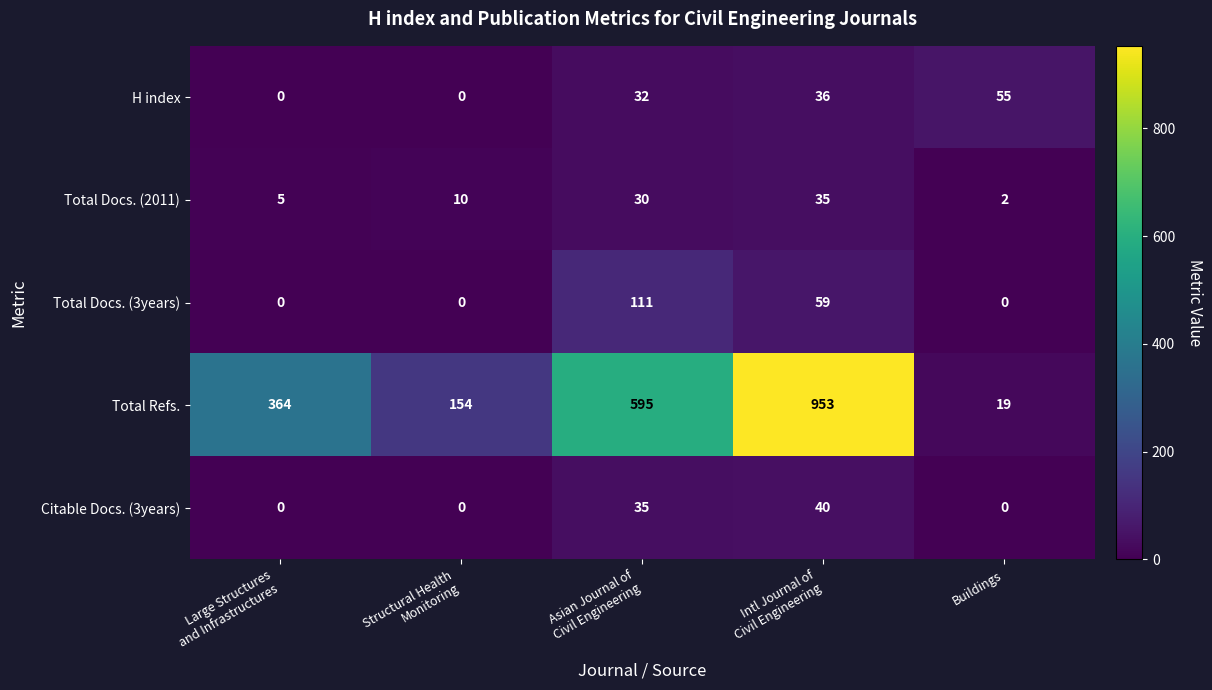

Which series has the largest total across all categories?

Total Refs.